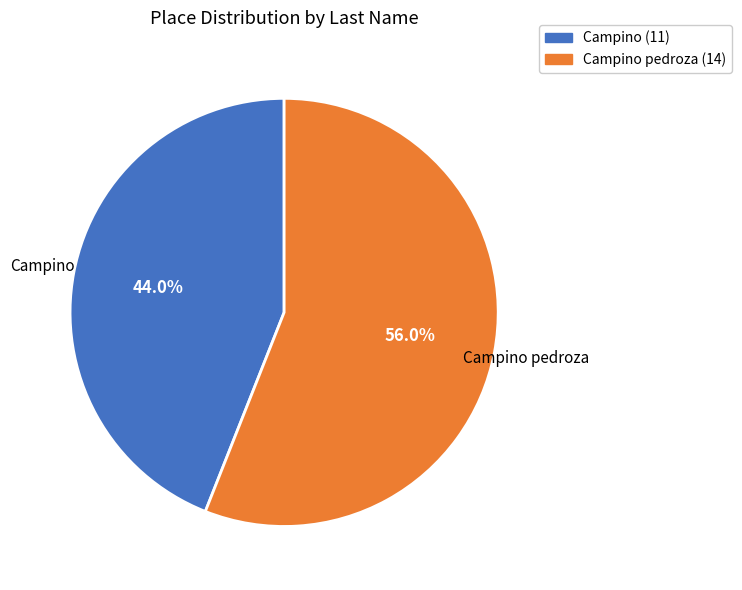

Which slice is the largest?

Campino pedroza (14)